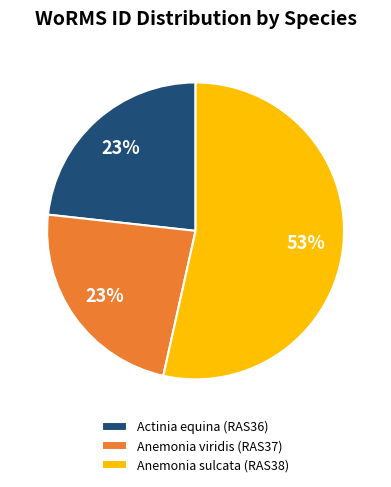

Do Anemonia sulcata (RAS38) and Anemonia viridis (RAS37) together represent more than half of the pie?

Yes